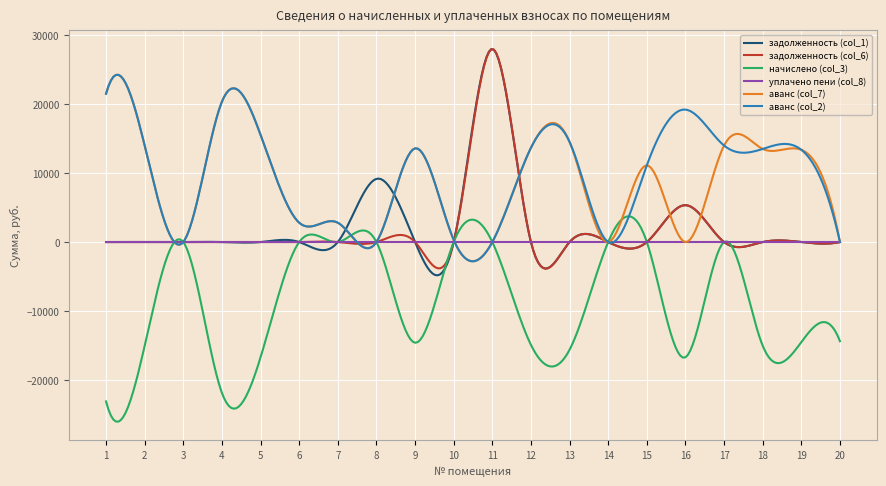

What is the minimum value for аванс (col_7)?

-2777.7